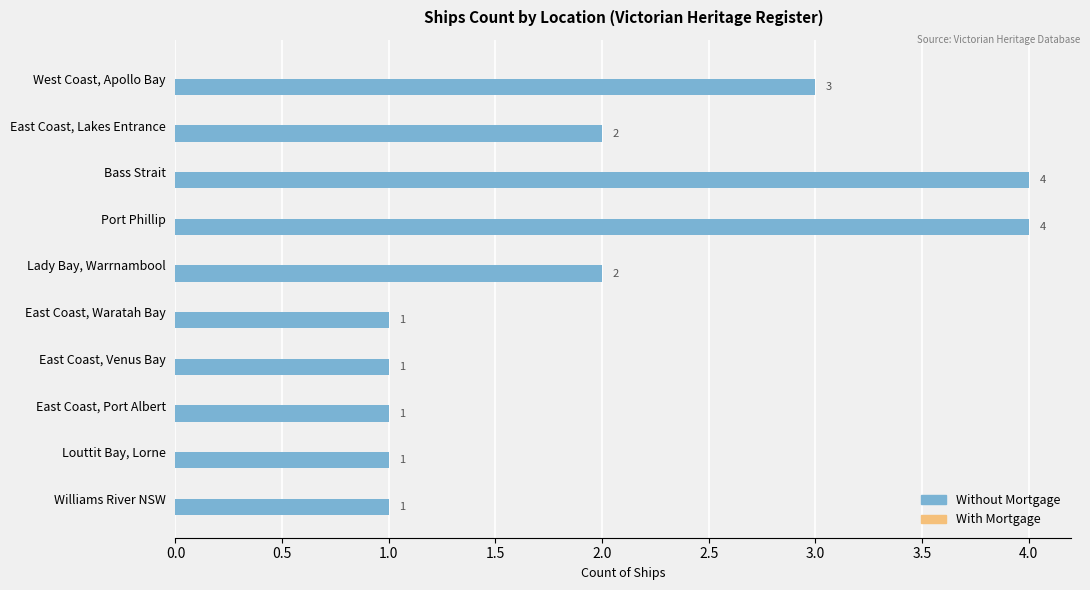

Approximately how many times larger is the value at East Coast, Venus Bay compared to Louttit Bay, Lorne?

1.0